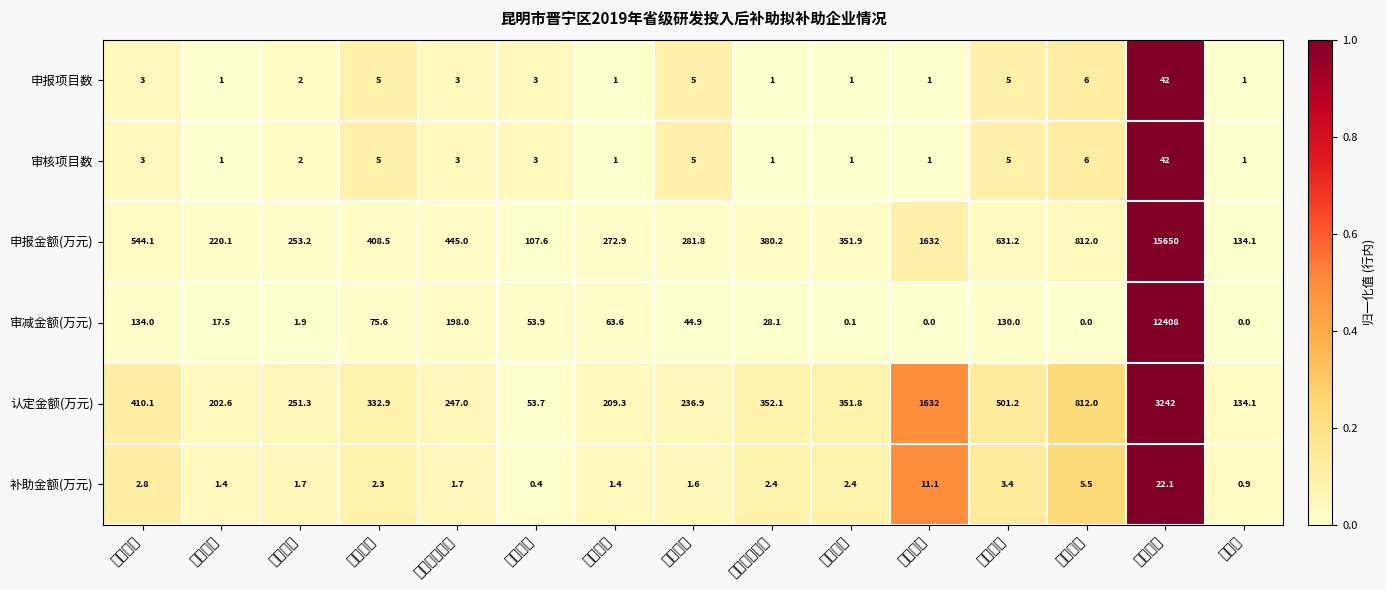

What is the spread (max minus min) of values at 润杰农业?

280.2